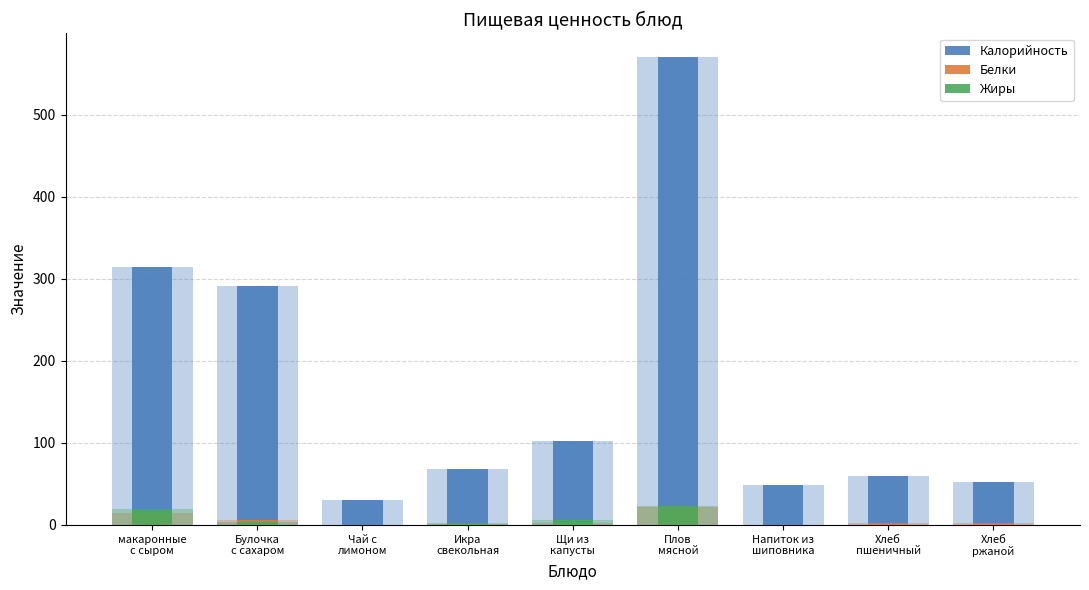

How many values in the Калорийность series are below 68?

4